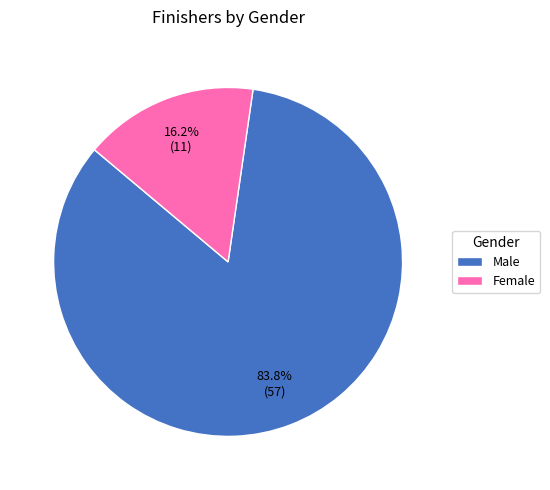

Which category has the smallest portion of the pie?

Female